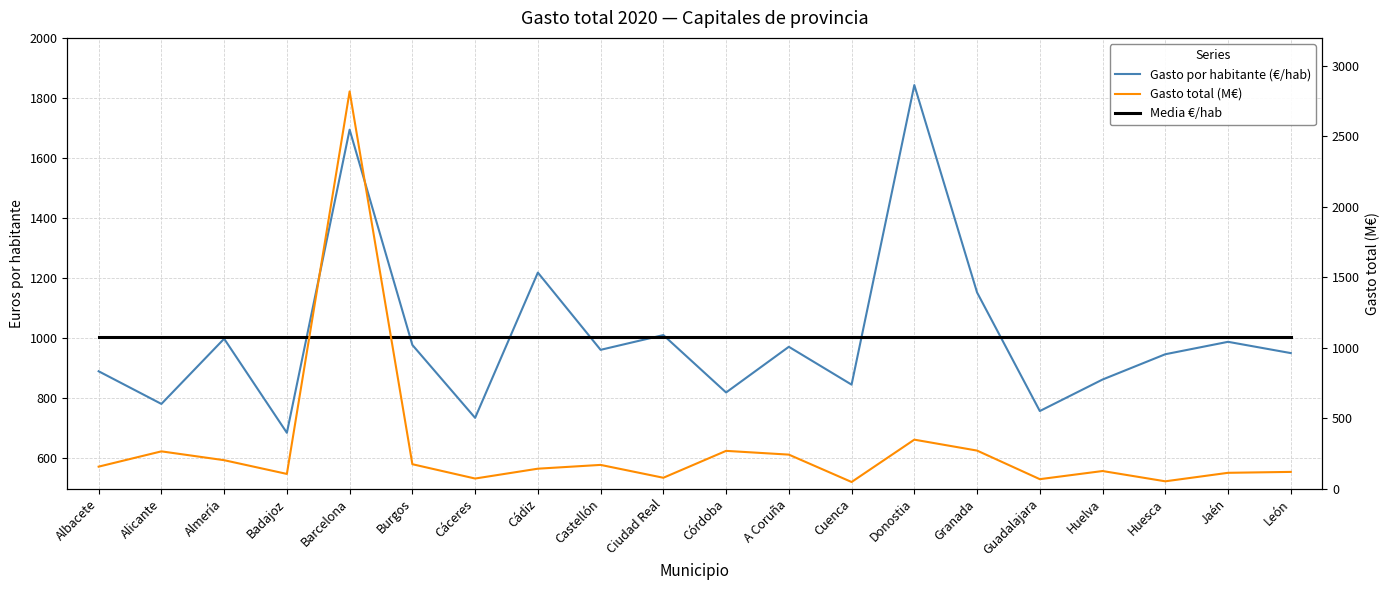

True or false: Media €/hab has a value of 1004.7 at Castellón.

True